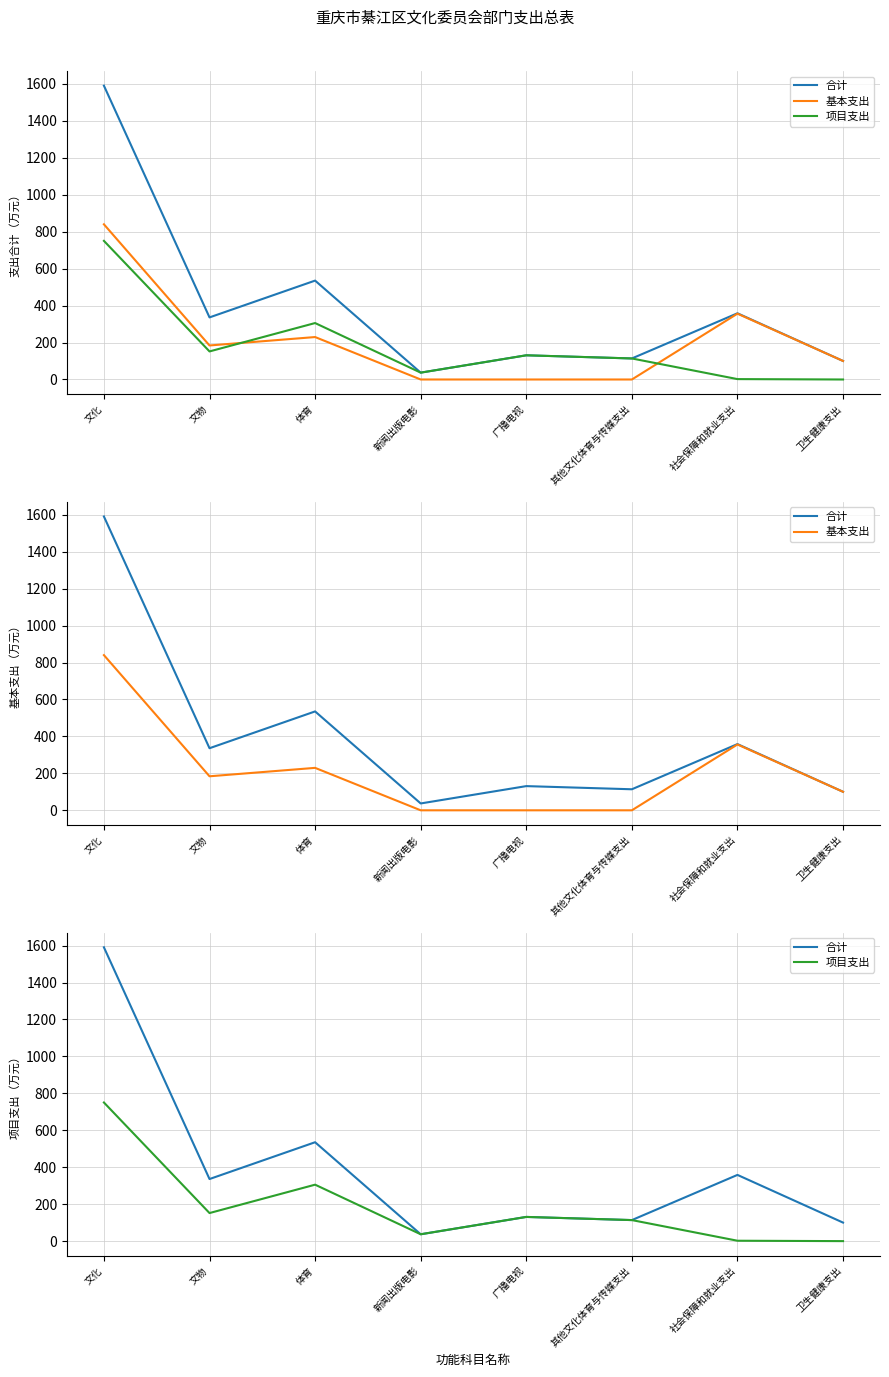

At which category is the sum across all series the highest?

文化